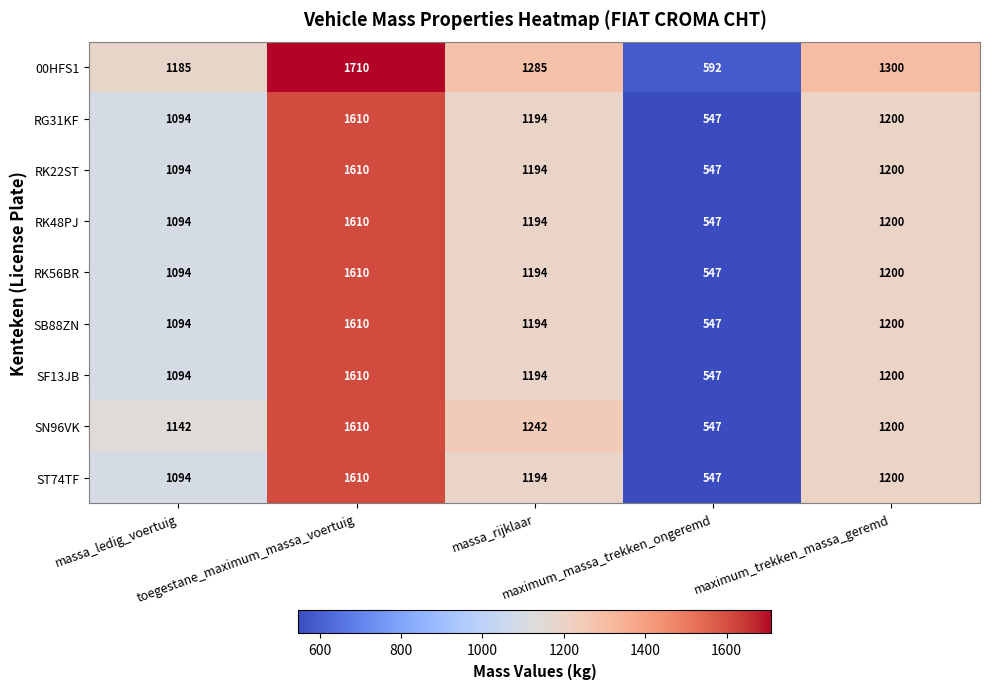

What is the average value of the SN96VK series?

1148